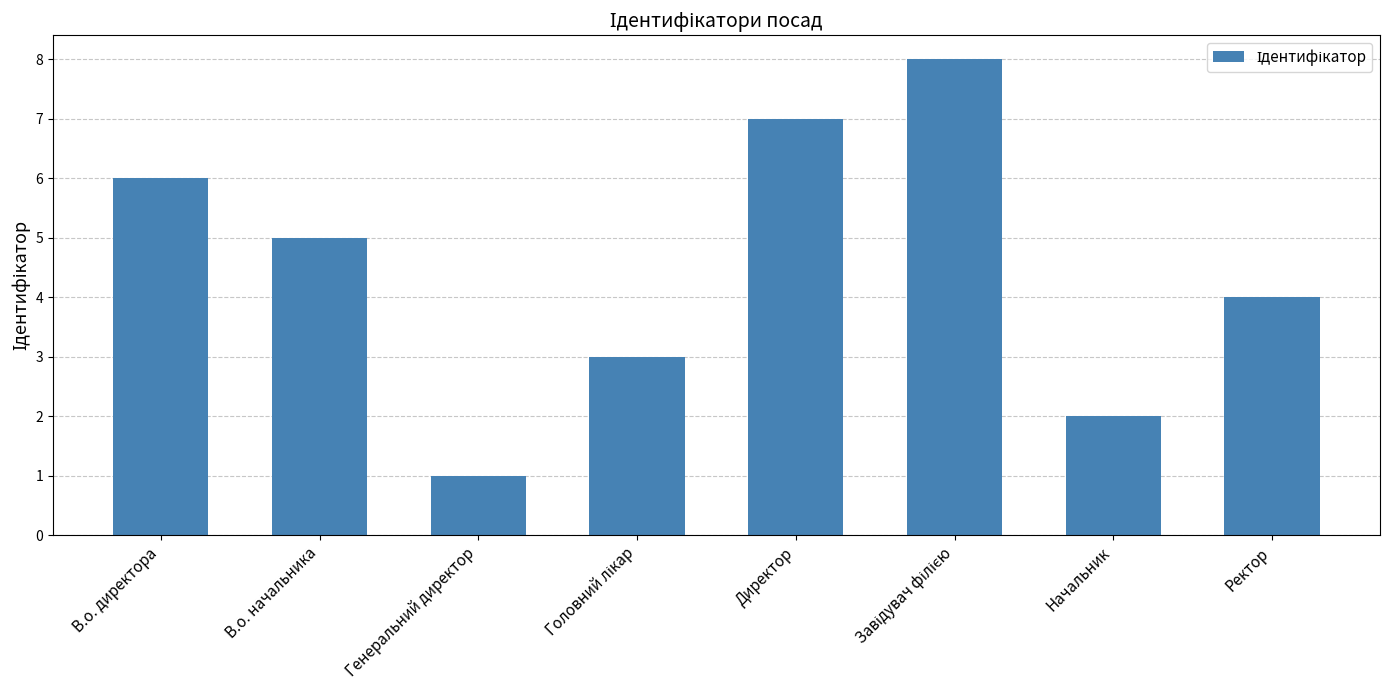

What is the difference between the maximum and minimum values?

7